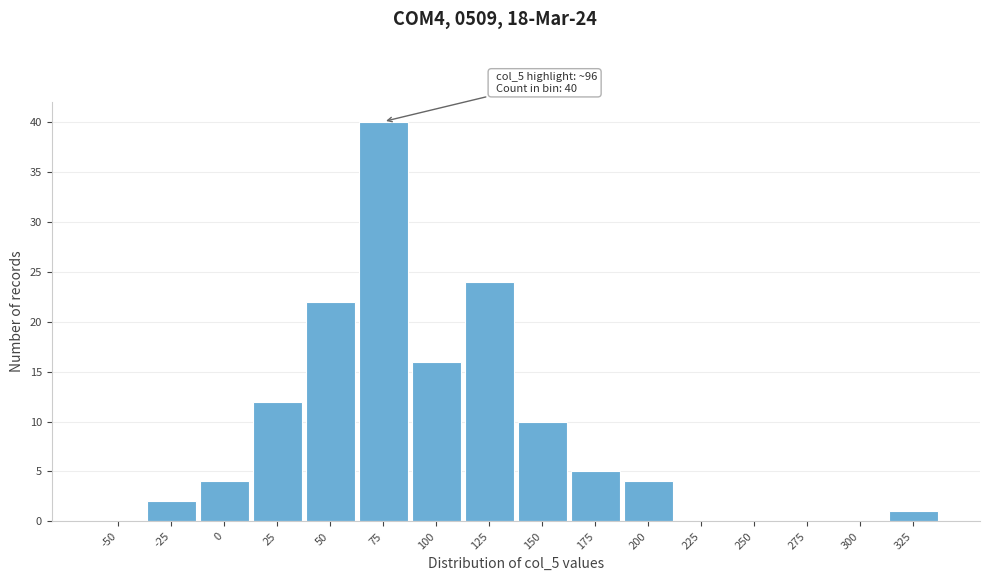

Reading left to right, extract all data points from this chart.

-50=0	-25=2	0=4	25=12	50=22	75=40	100=16	125=24	150=10	175=5	200=4	225=0	250=0	275=0	300=0	325=1